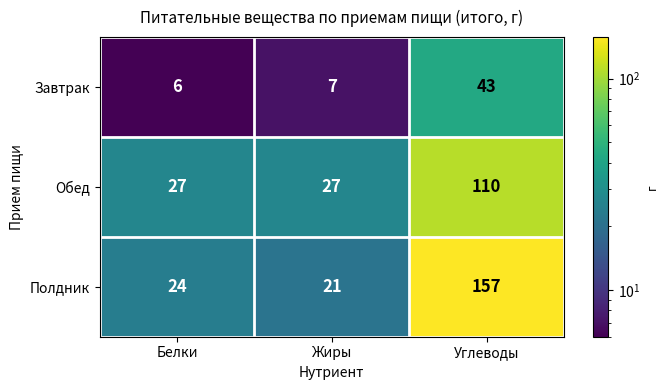

At how many categories does at least one series exceed 14?

3